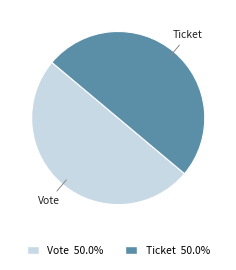

Combined, do Vote and Ticket account for over 50%?

Yes